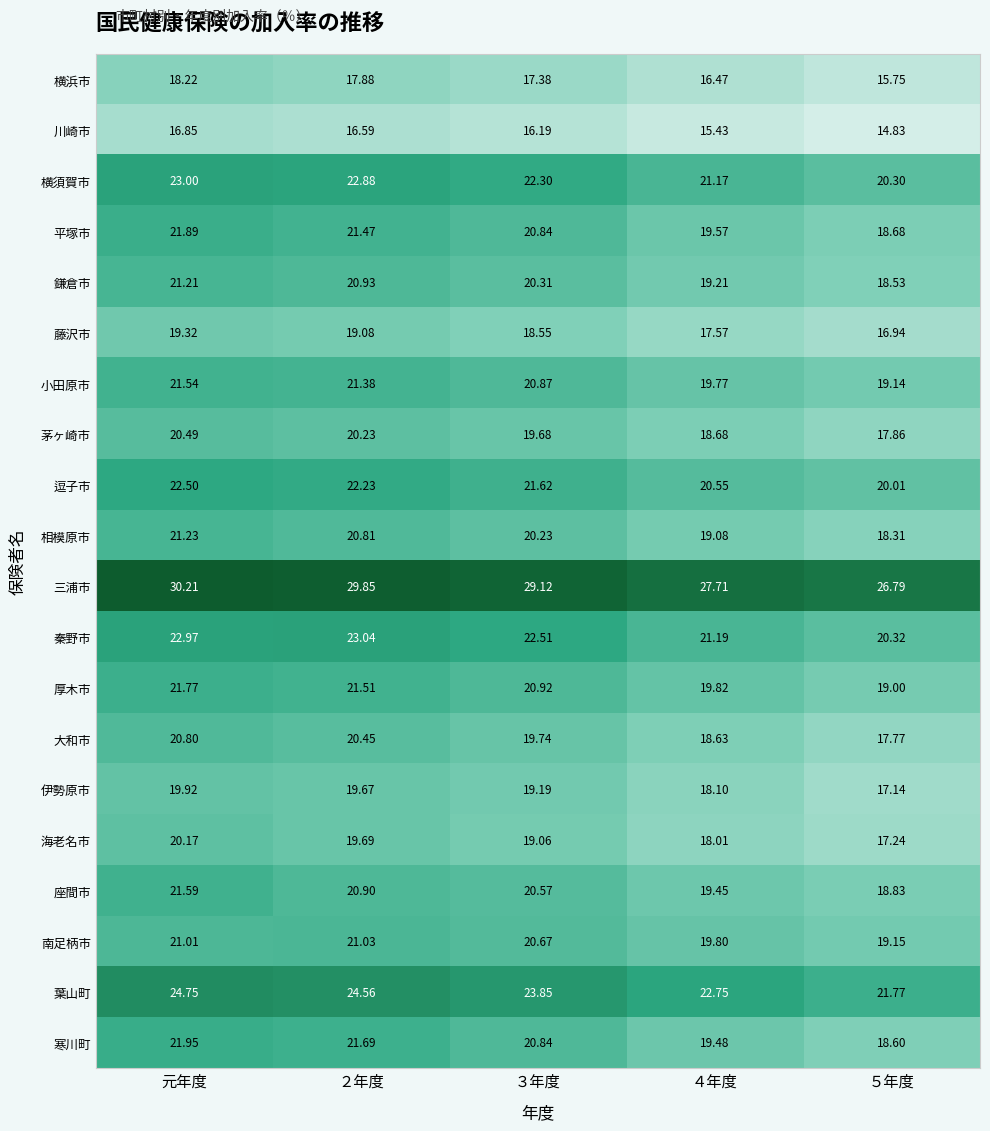

List the series in order of their peak value, highest first.

三浦市, 葉山町, 秦野市, 横須賀市, 逗子市, 寒川町, 平塚市, 厚木市, 座間市, 小田原市, 相模原市, 鎌倉市, 南足柄市, 大和市, 茅ヶ崎市, 海老名市, 伊勢原市, 藤沢市, 横浜市, 川崎市